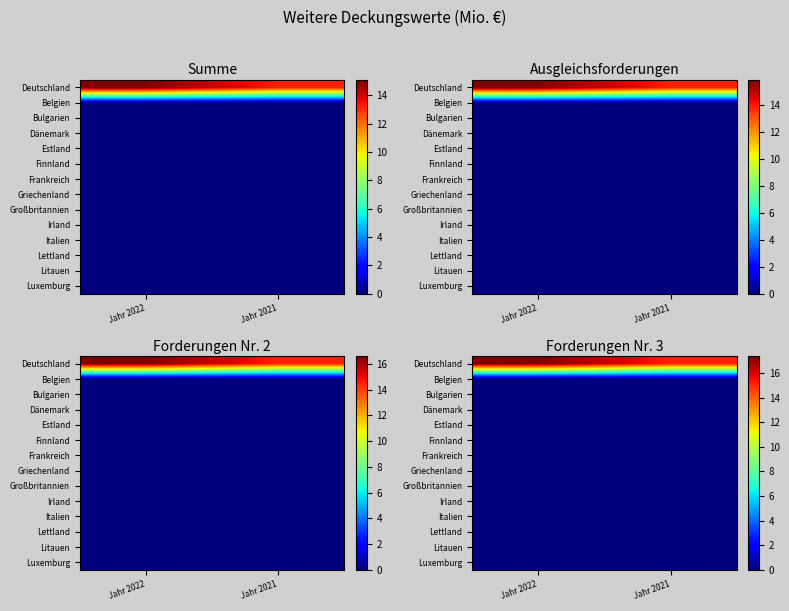

List the series in order of their peak value, highest first.

Deutschland, Belgien, Bulgarien, Dänemark, Estland, Finnland, Frankreich, Griechenland, Großbritannien, Irland, Italien, Lettland, Litauen, Luxemburg